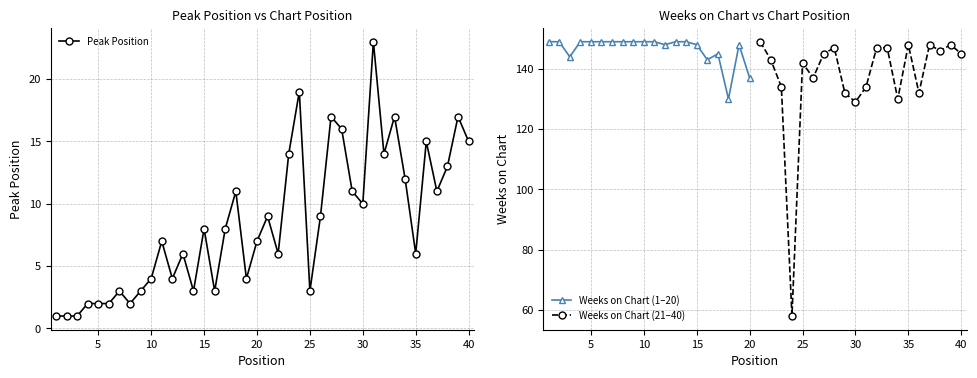

What is the sum of the values at 37 and 32?

25